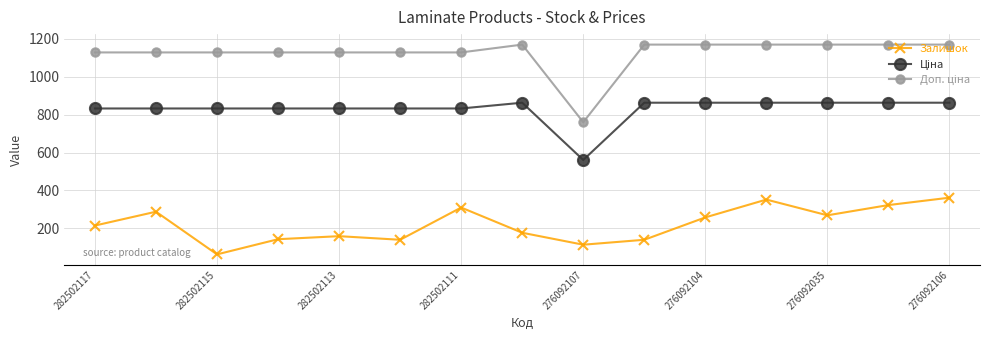

At how many categories does at least one series exceed 774?

14